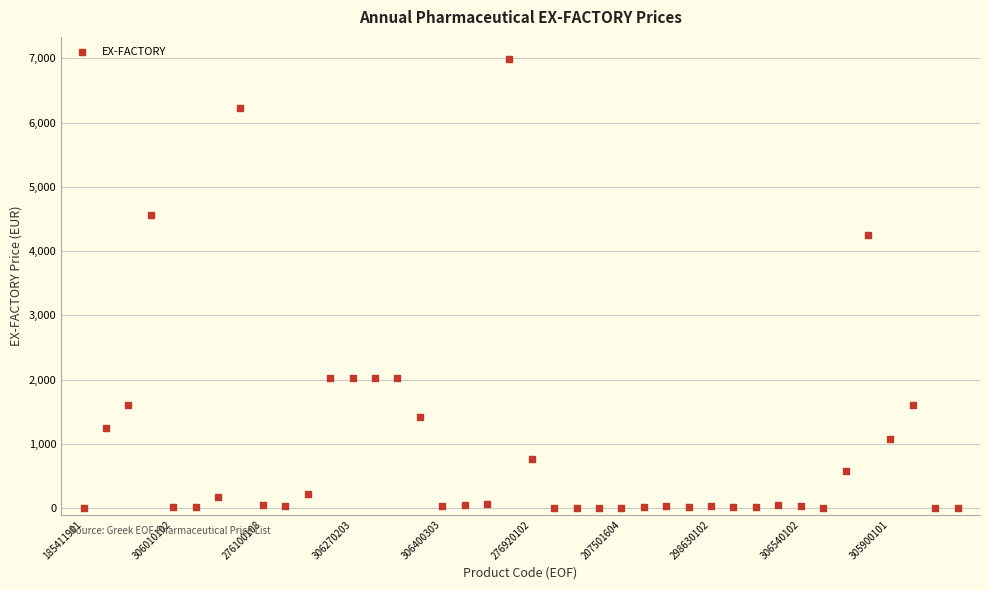

What Y value in the scatter plot is closest to 3492?

4252.0